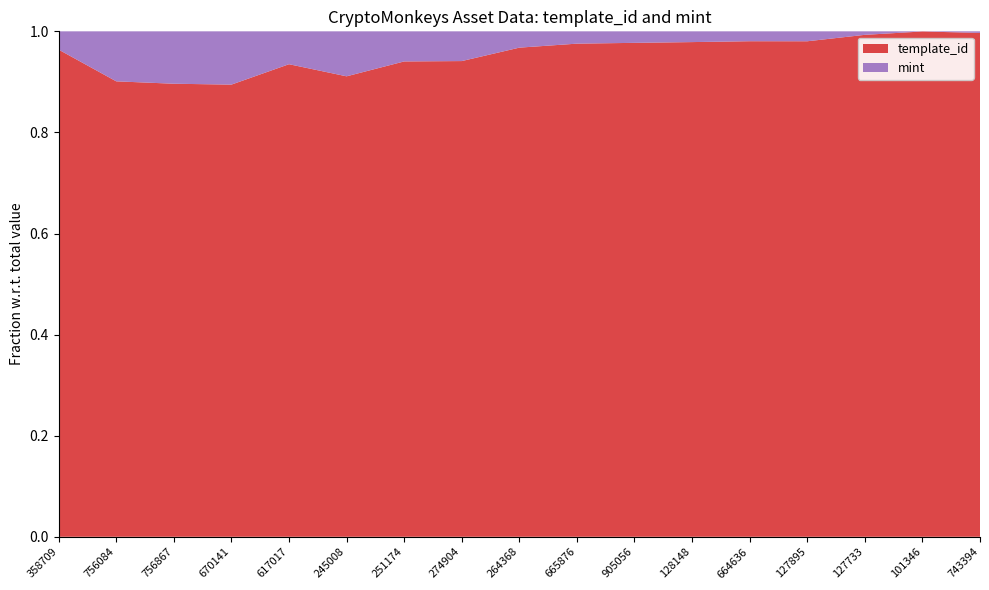

Reading left to right, what are all the values shown in this chart?

template_id: 19842	42420	42421	49849	62974	64660	106640	108484	256179	330131	336643	407032	410375	440886	595229	602961	617504
mint: 745	4657	4906	5874	4381	6317	6754	6781	8542	8244	7847	8851	8185	8839	4152	155	1962